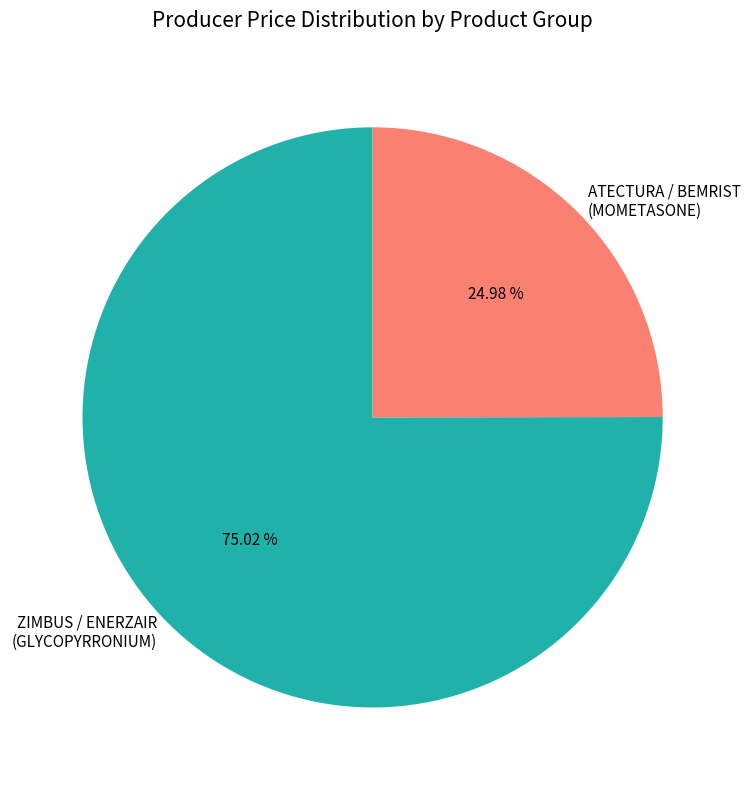

What is the smallest slice in the pie chart?

ATECTURA / BEMRIST (MOMETASONE)